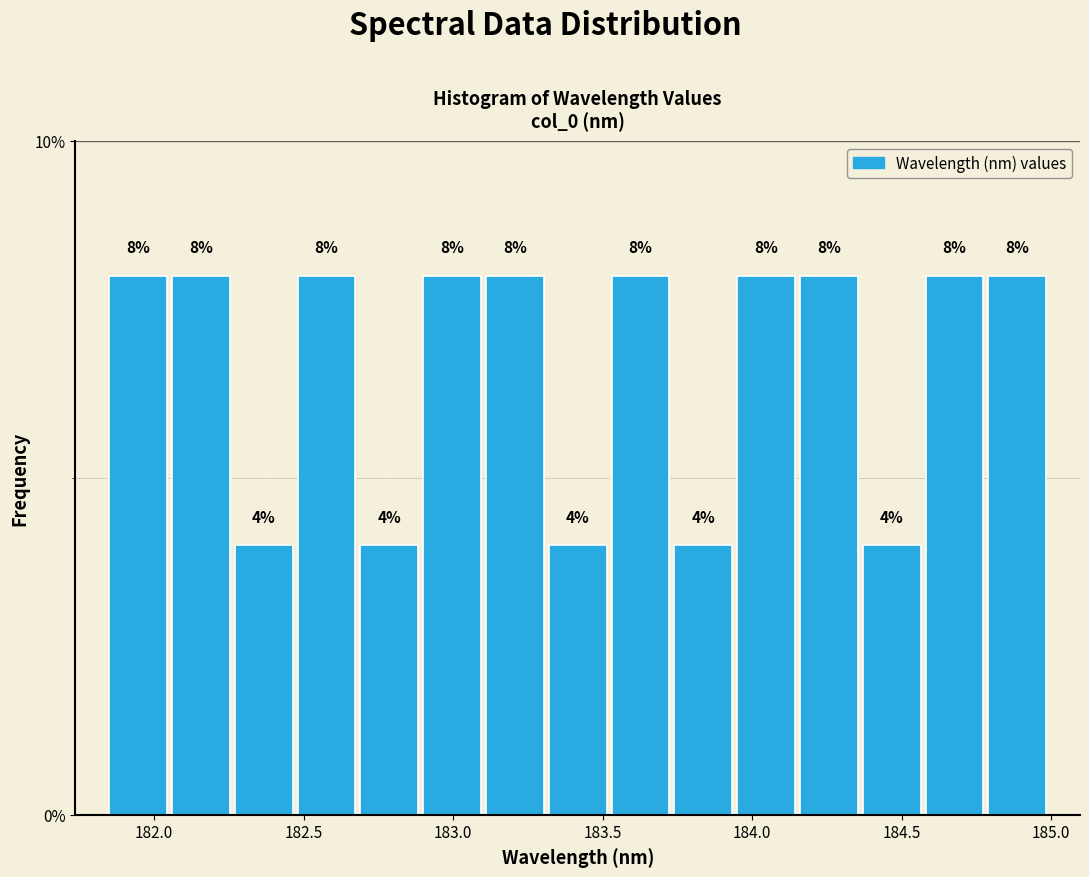

Reading left to right, transcribe this chart: for each bar, give the range it covers on the x-axis and its height. The bar edges are not printed on the chart, so give them approximately, as read against the axis.

181.85 to 182.05: 8
182.05 to 182.25: 8
182.25 to 182.45: 4
182.45 to 182.70: 8
182.70 to 182.90: 4
182.90 to 183.10: 8
183.10 to 183.30: 8
183.30 to 183.50: 4
183.50 to 183.75: 8
183.75 to 183.95: 4
183.95 to 184.15: 8
184.15 to 184.35: 8
184.35 to 184.55: 4
184.55 to 184.80: 8
184.80 to 185.00: 8